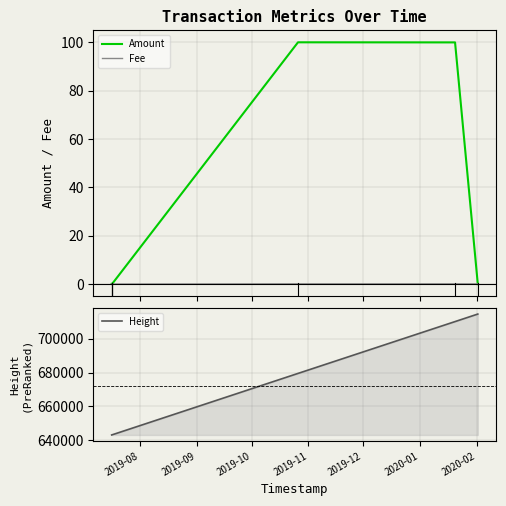

What are all the series names shown in the legend?

Amount, Fee, Height